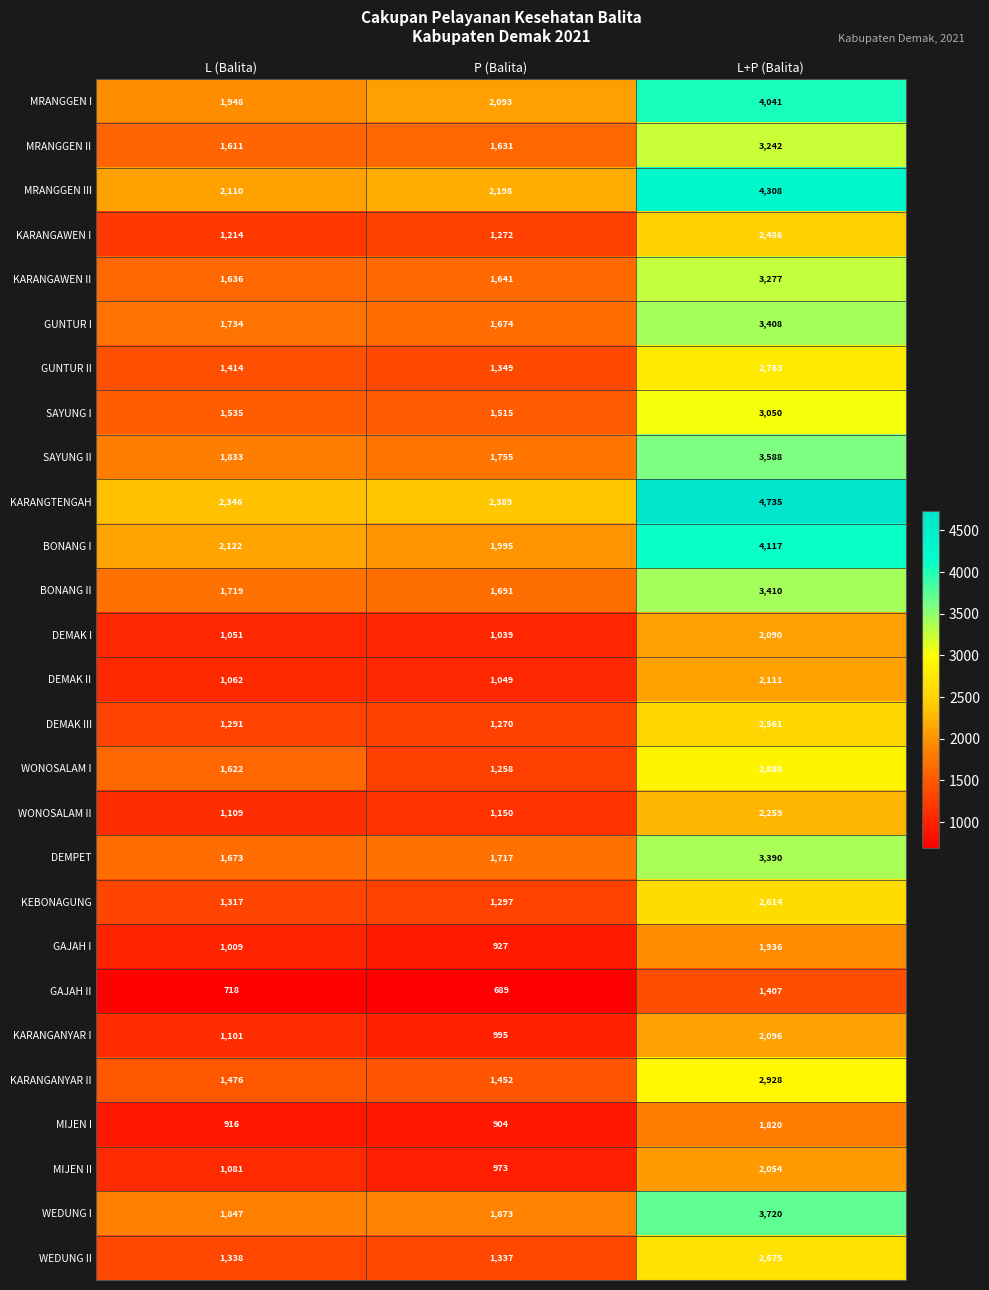

At which category does the chart reach its minimum across all series?

P (Balita)